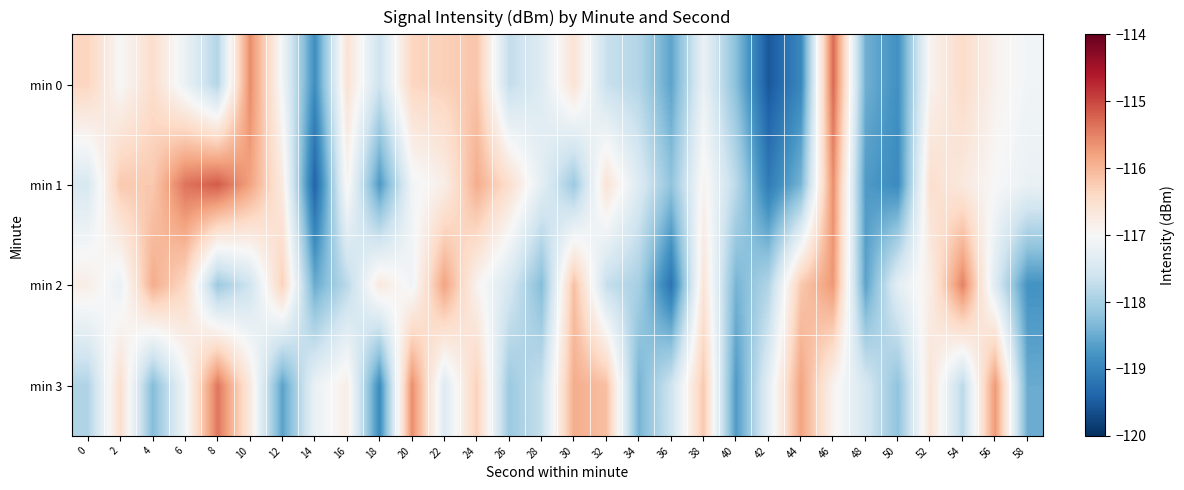

How many data points does each series have?

30